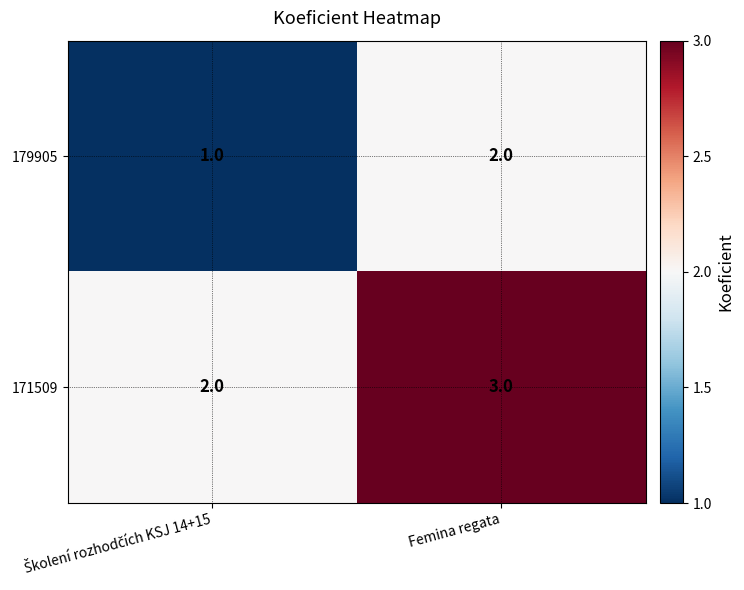

Rank the series by their average value, from highest to lowest.

171509, 179905